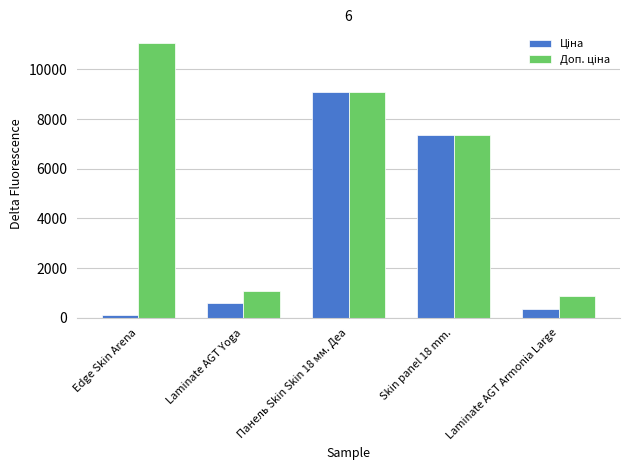

What is the spread (max minus min) of values at Laminate AGT Yoga?

495.0